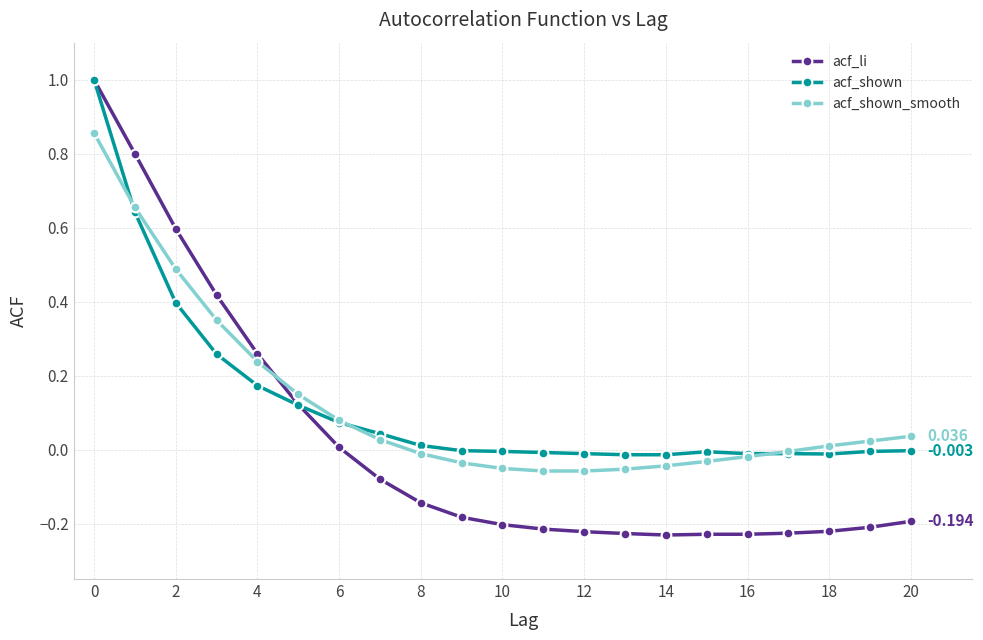

Which series has the largest range (max minus min)?

acf_li